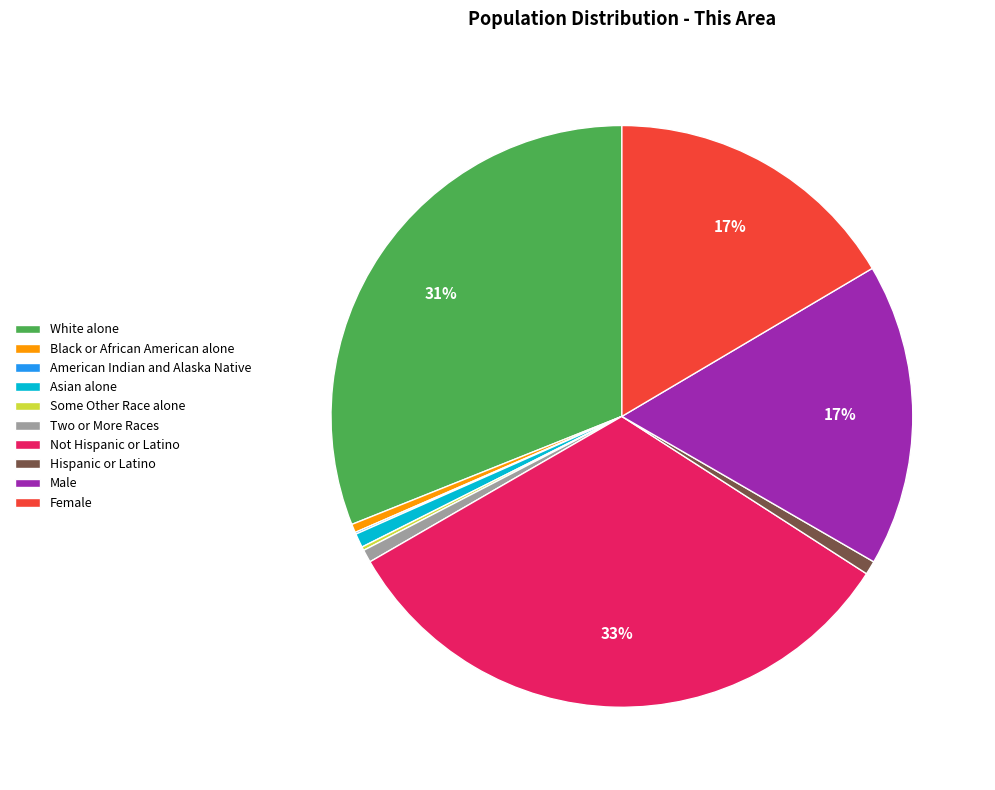

What is the largest slice in the pie chart?

Not Hispanic or Latino